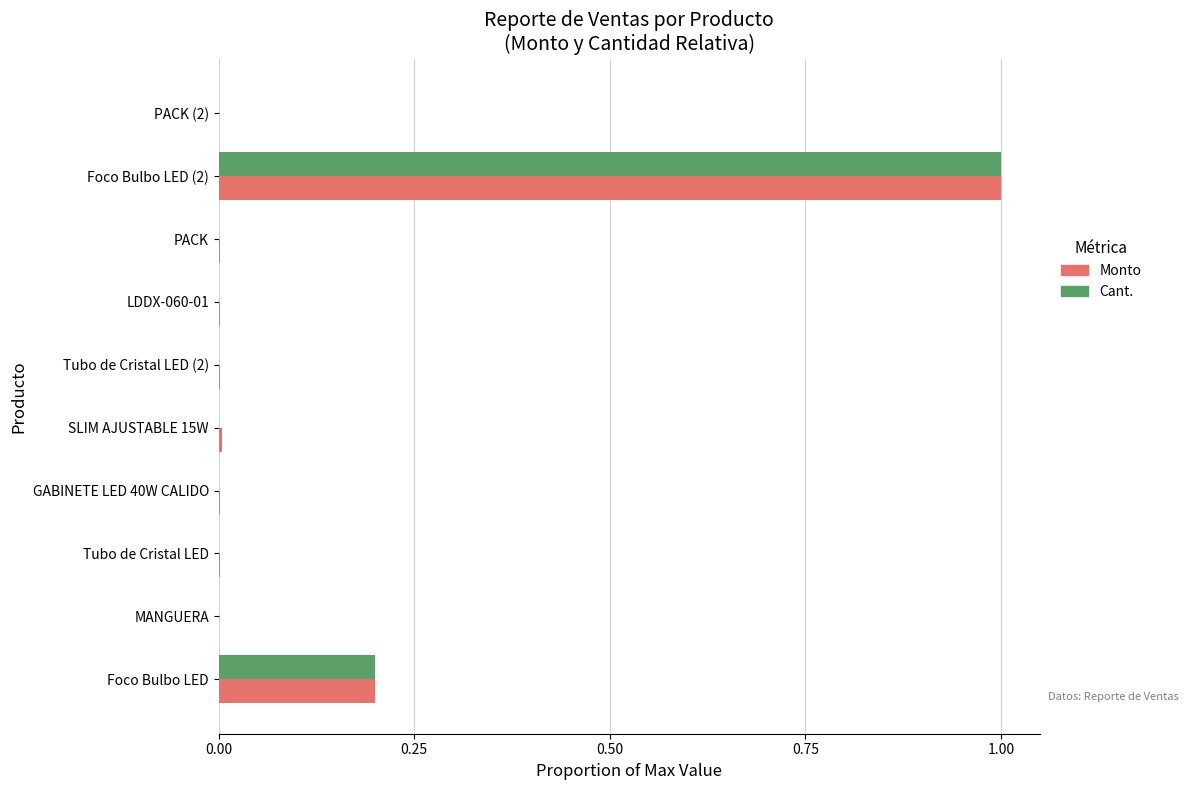

Is the value of Monto at SLIM AJUSTABLE 15W greater than the value of Cant. at Foco Bulbo LED?

No